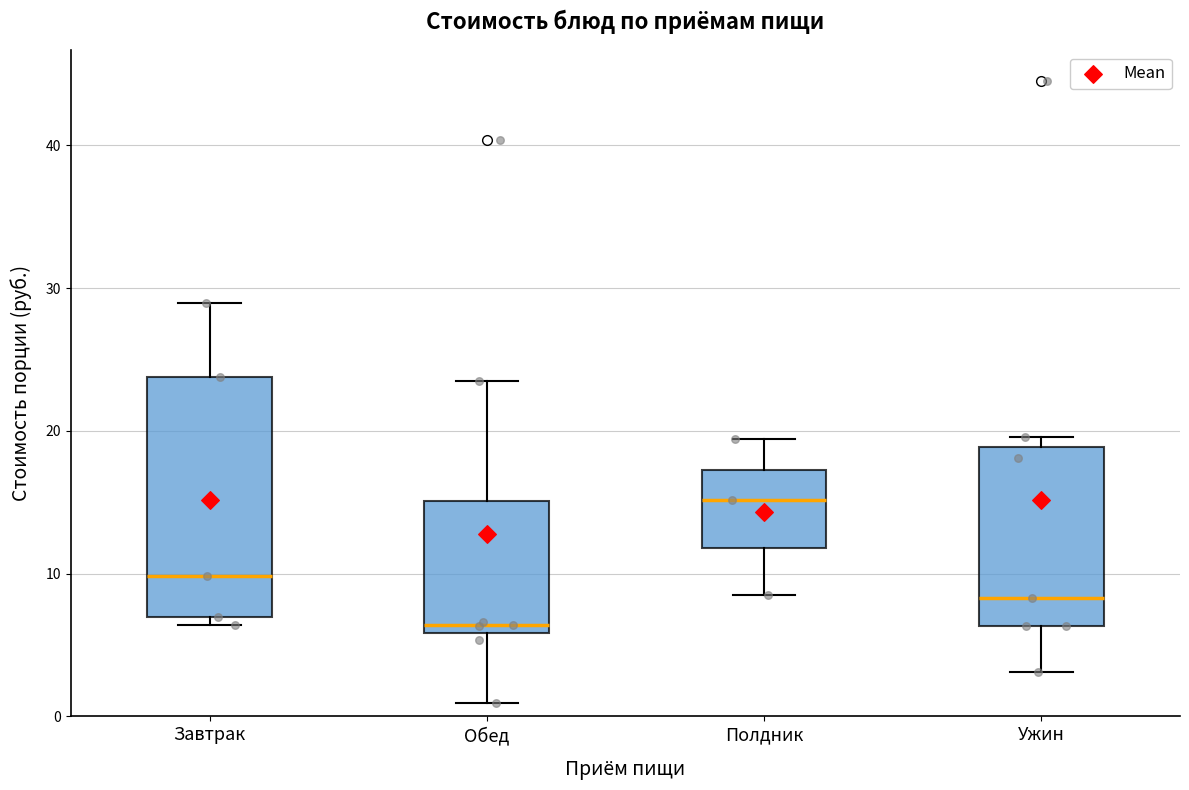

Reading left to right, transcribe this box plot: for each box, give where its median line is, the range the box spans, and where its two whiskers end, as read against the y-axis. The values are not printed on the chart, so give them approximately, as read against the axis.

Завтрак: median 10, box 7 to 24, whiskers 6 to 29
Обед: median 6 (just above the box's lower edge), box 6 to 15, whiskers 1 to 23
Полдник: median 15, box 12 to 17, whiskers 8 to 19
Ужин: median 8, box 6 to 19, whiskers 3 to 20